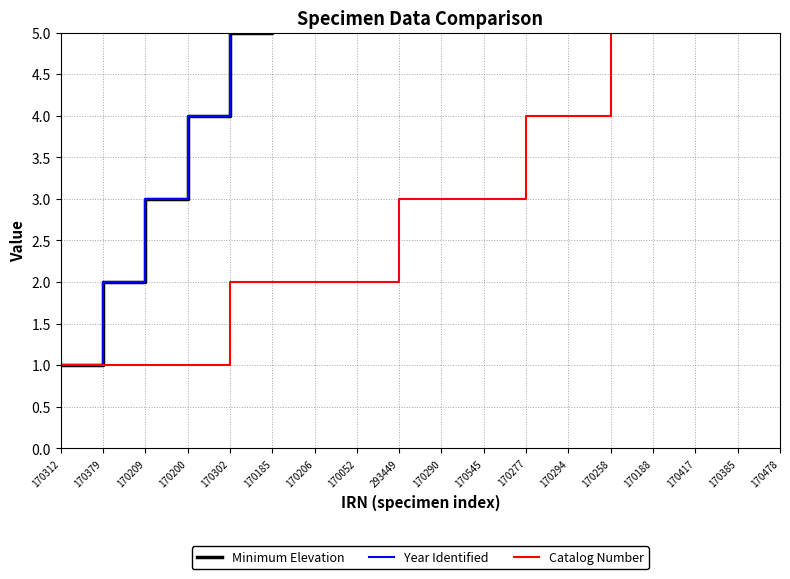

Reading left to right, list all the values displayed in this chart.

Minimum Elevation: 170312=1	170379=2	170209=3	170200=4	170302=5	170185=6	170206=7	170052=8	293449=9	170290=10	170545=11	170277=12	170294=13	170258=14	170188=15	170417=16	170385=17	170478=18
Year Identified: 170312=1	170379=2	170209=3	170200=4	170302=5	170185=6	170206=6	170052=6	293449=6	170290=7	170545=8	170277=9	170294=10	170258=11	170188=12	170417=12	170385=12	170478=12
Catalog Number: 170312=1	170379=1	170209=1	170200=1	170302=2	170185=2	170206=2	170052=2	293449=3	170290=3	170545=3	170277=4	170294=4	170258=5	170188=5	170417=5	170385=6	170478=6